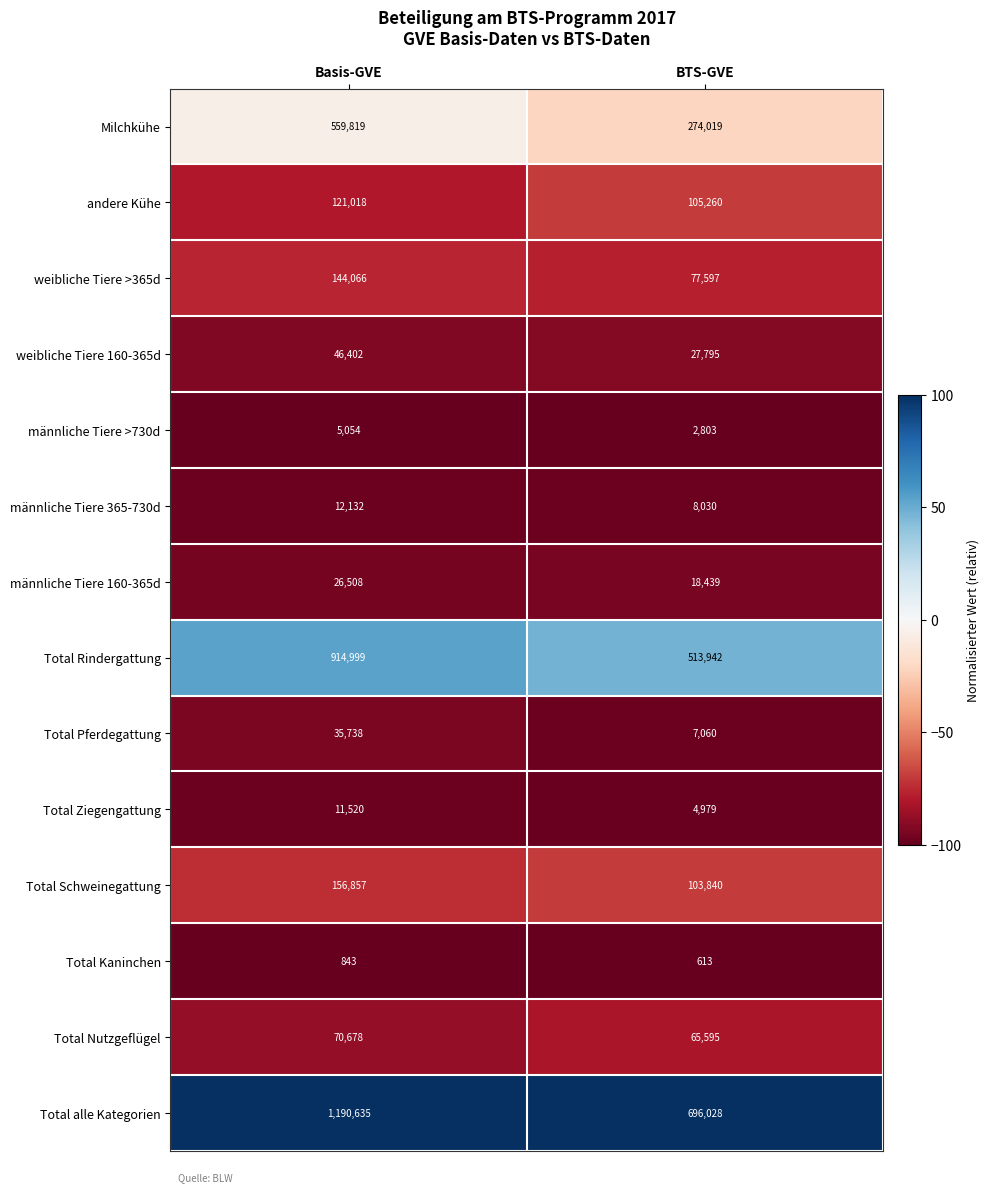

Which category has the lowest value across all series?

BTS-GVE